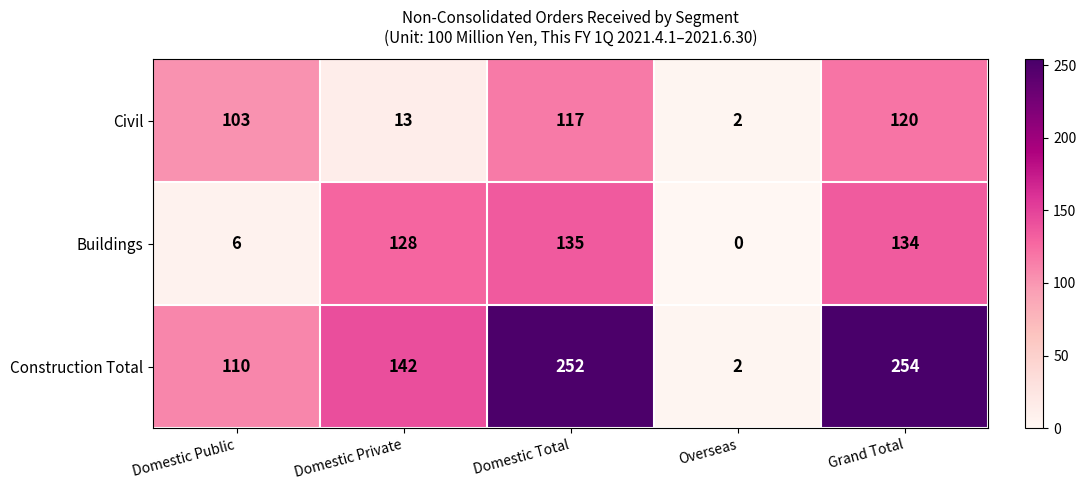

Is it true that Construction Total equals 98 at Domestic Private?

False